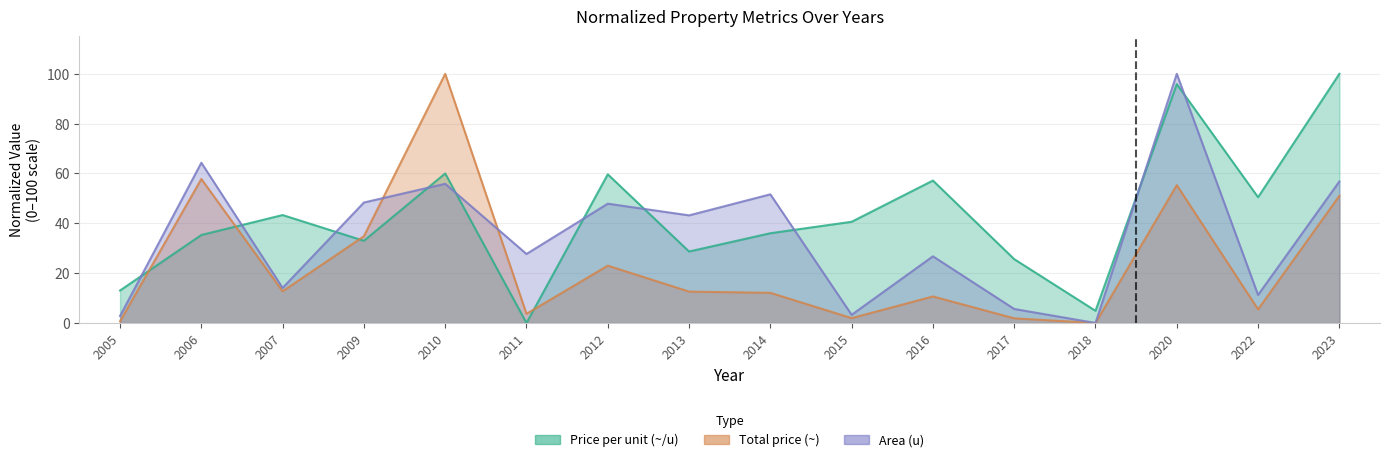

What is the value of the Price per unit (~/u) point at the 10th from the left?

40.6